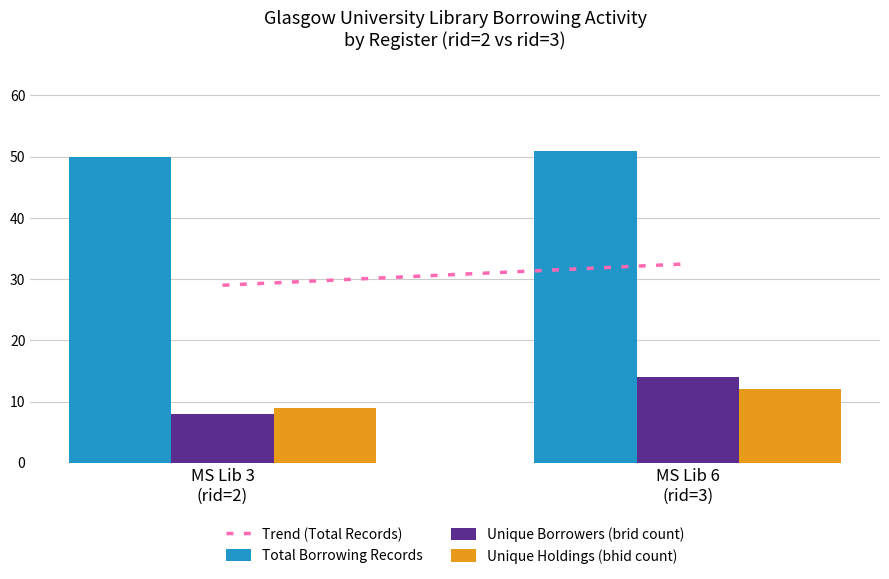

What is the difference between the maximum and minimum values in the Unique Holdings (bhid count) series?

3